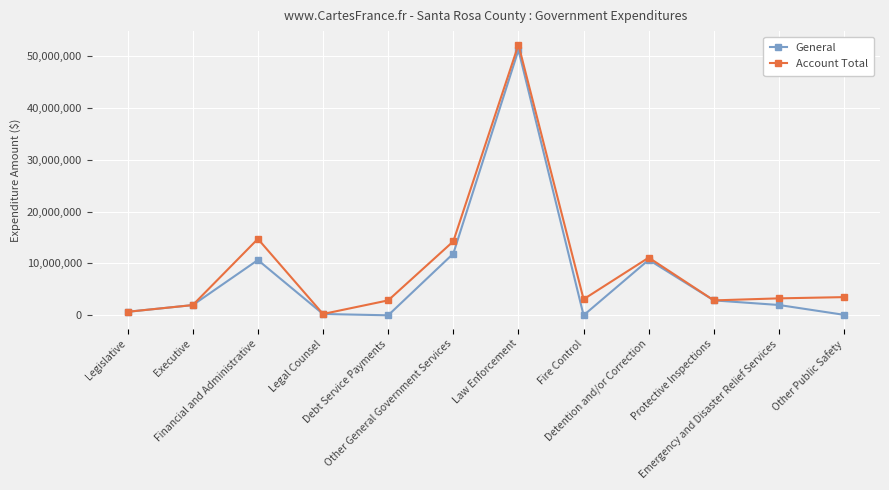

What is the sum of the Account Total values at Financial and Administrative and Other General Government Services?

28983229